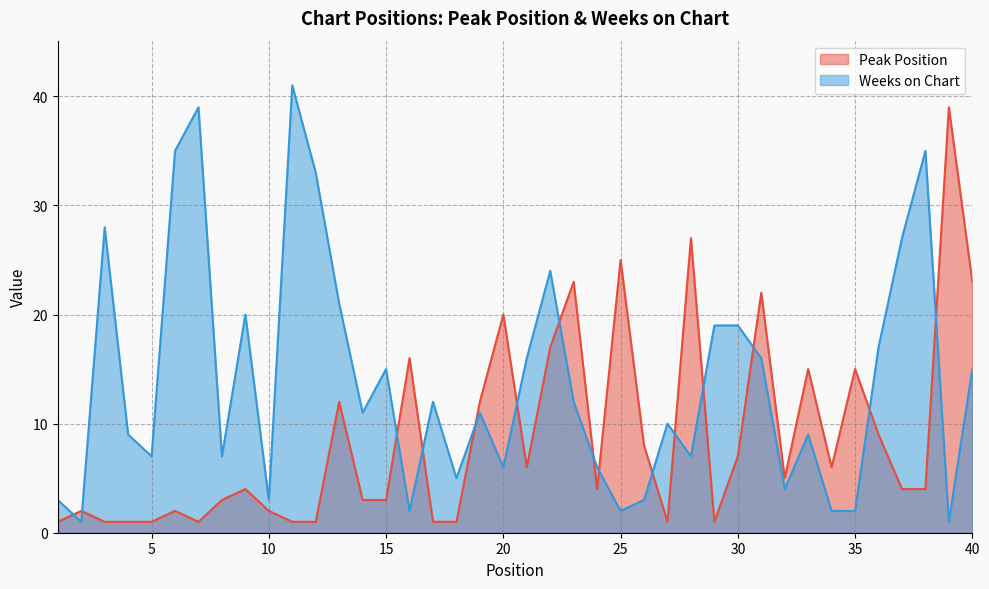

At which category does the chart reach its peak across all series?

11